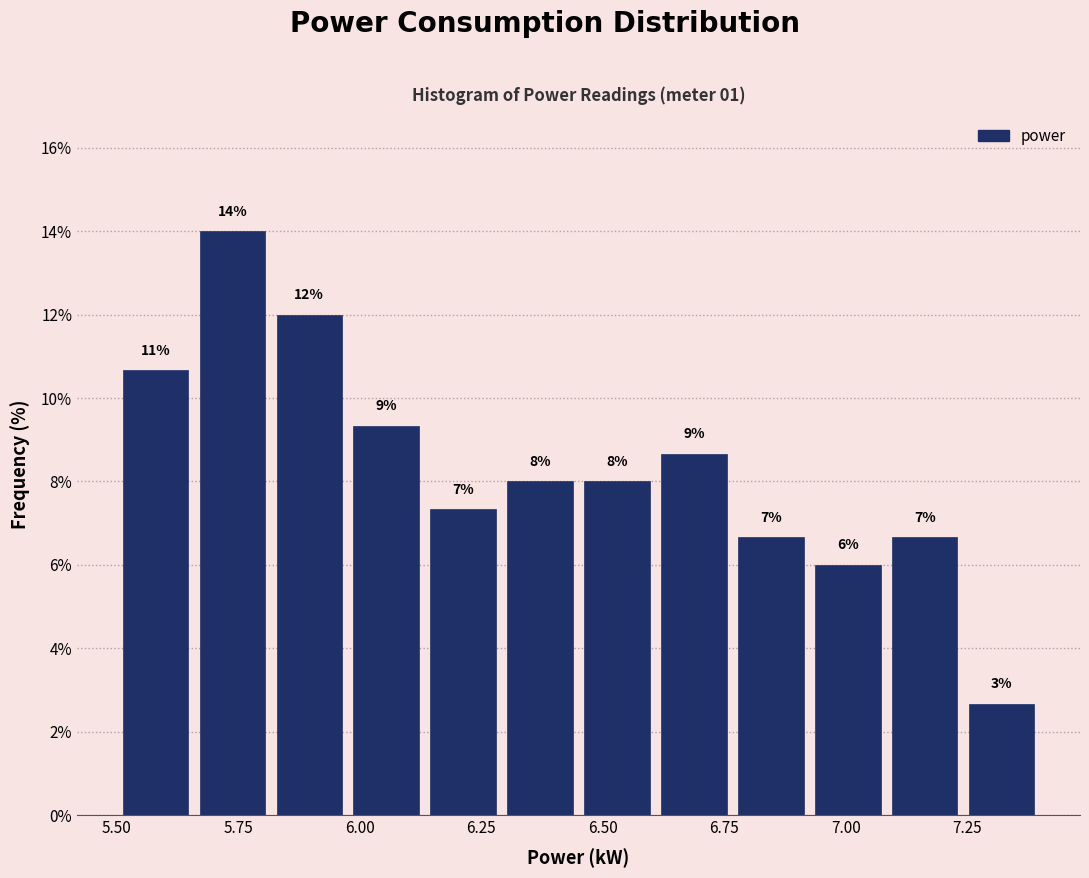

Around what value on the x-axis is the tallest bar? Give the approximate position of its centre, as read against the axis.

5.75